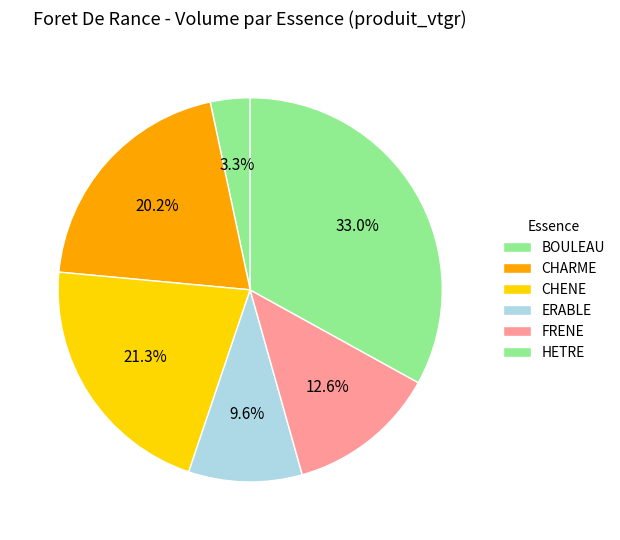

How many slices are in this pie chart?

6